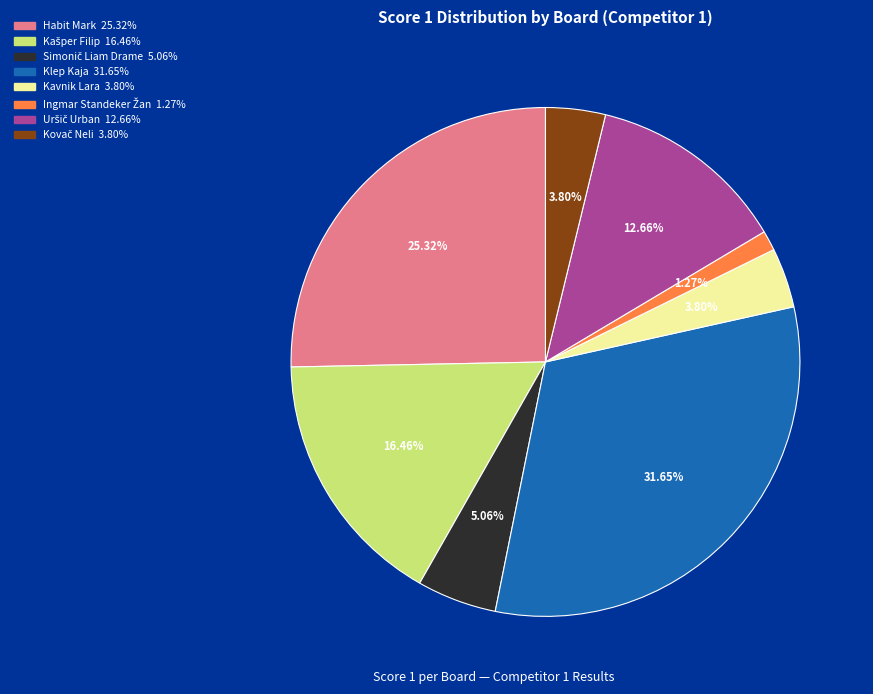

Is there any slice that represents more than half of the pie?

No